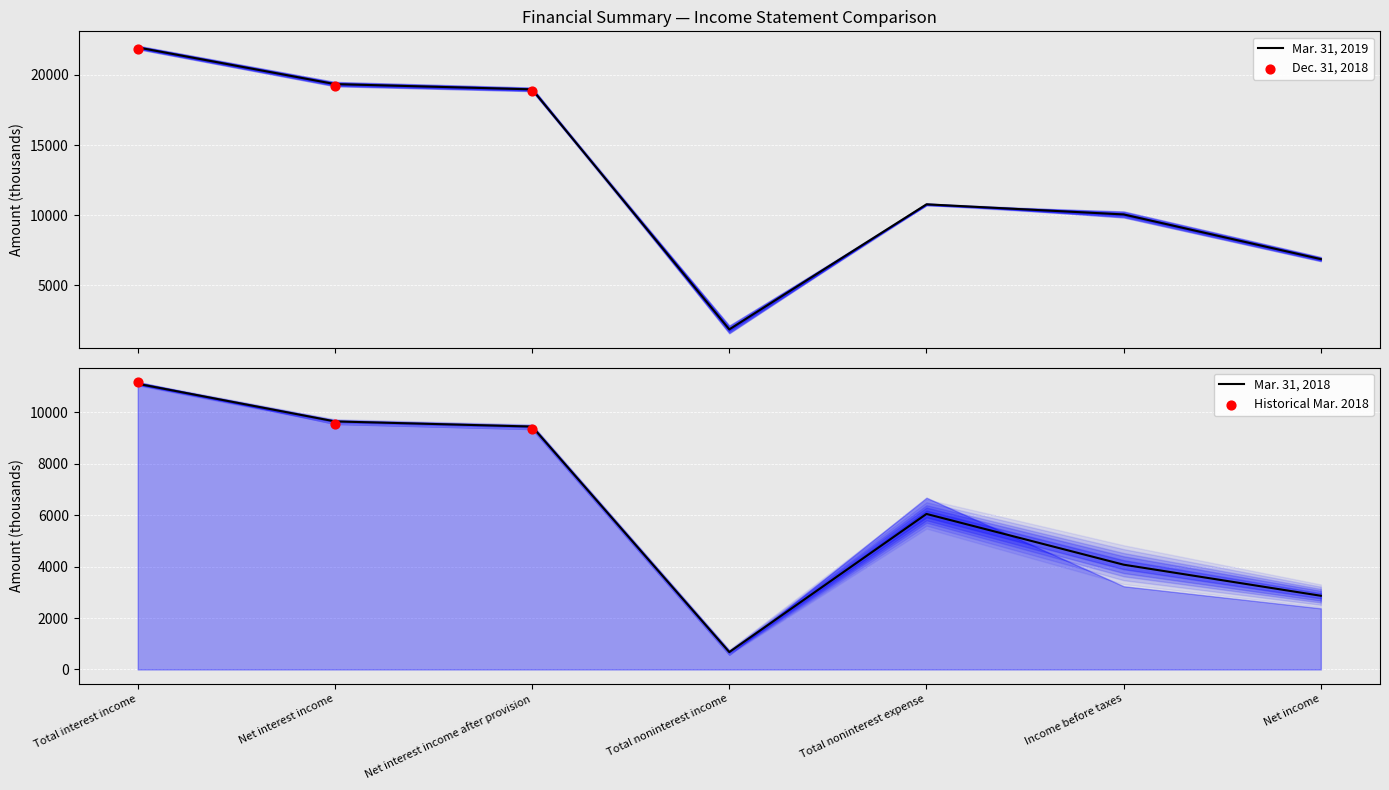

Which series has the widest spread of Y values?

Mar. 31, 2019